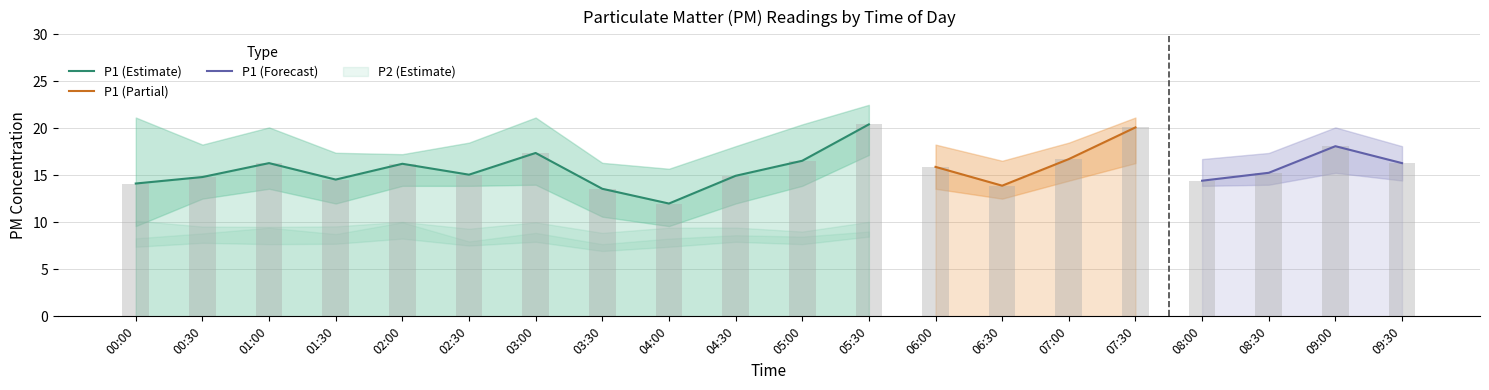

How many values in the P2 series are below 8?

3